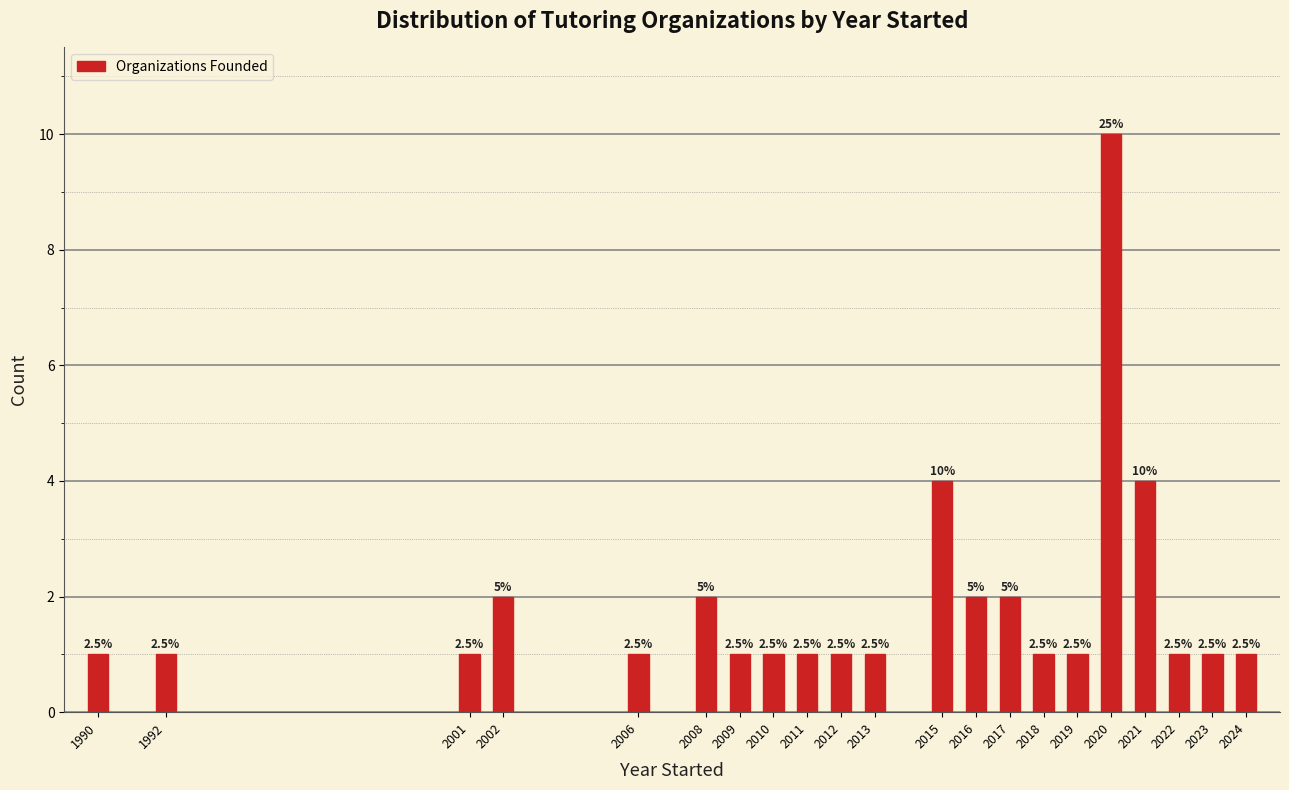

Are the bars horizontal?

No